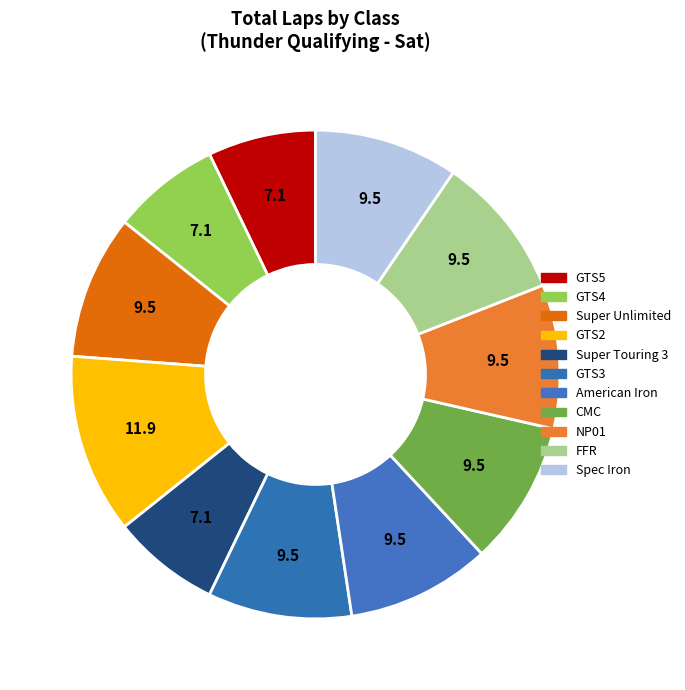

How many segments does this pie chart have?

11